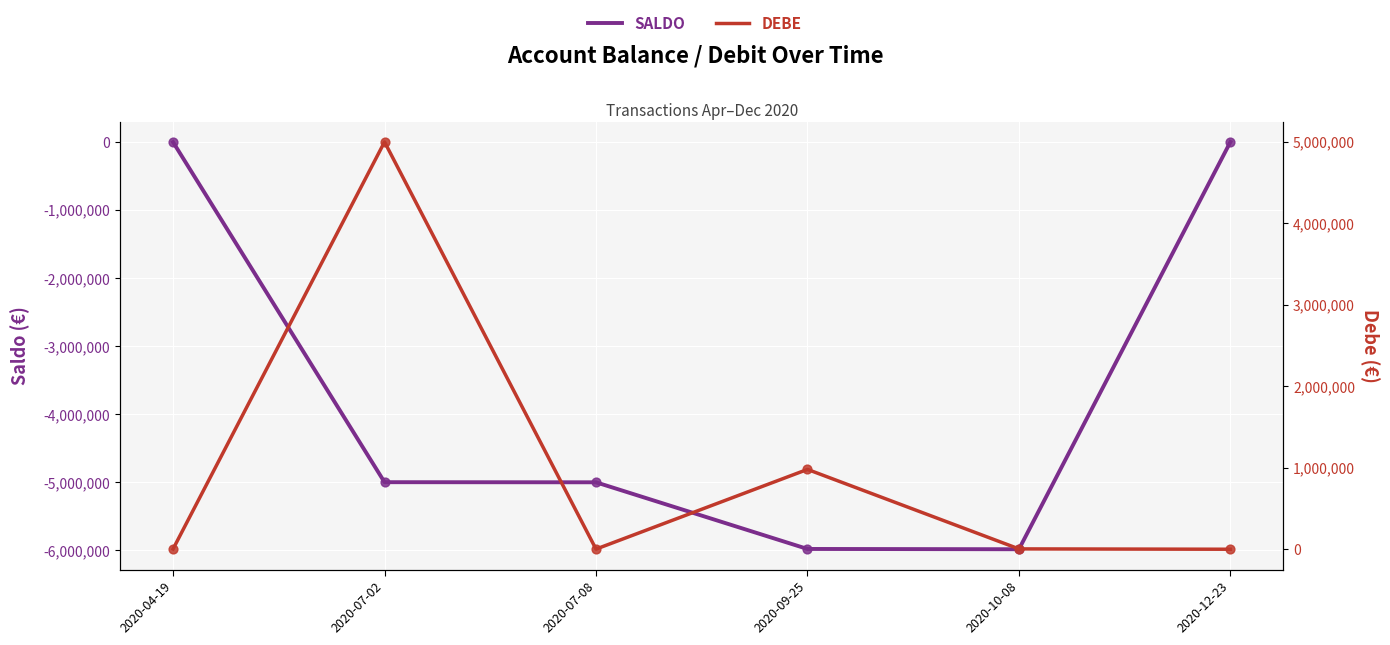

What is the total value across all series at 2020-07-08?

-5002930.5